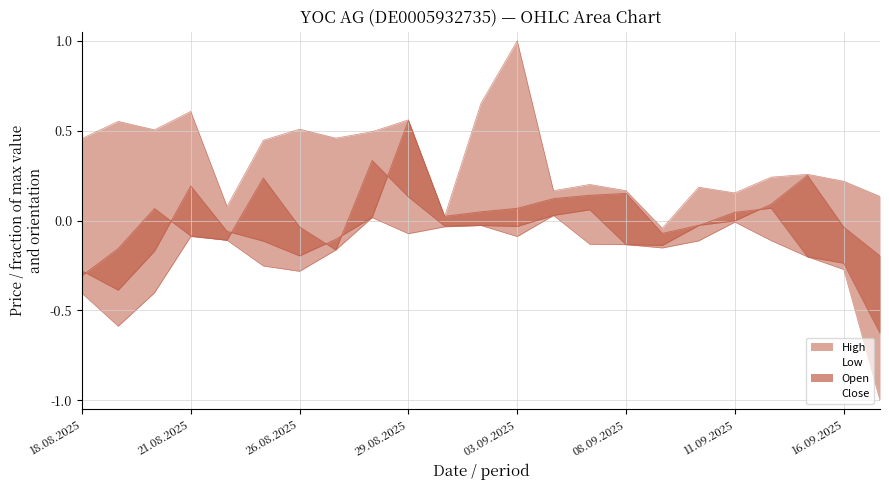

Which series has the largest total across all categories?

High